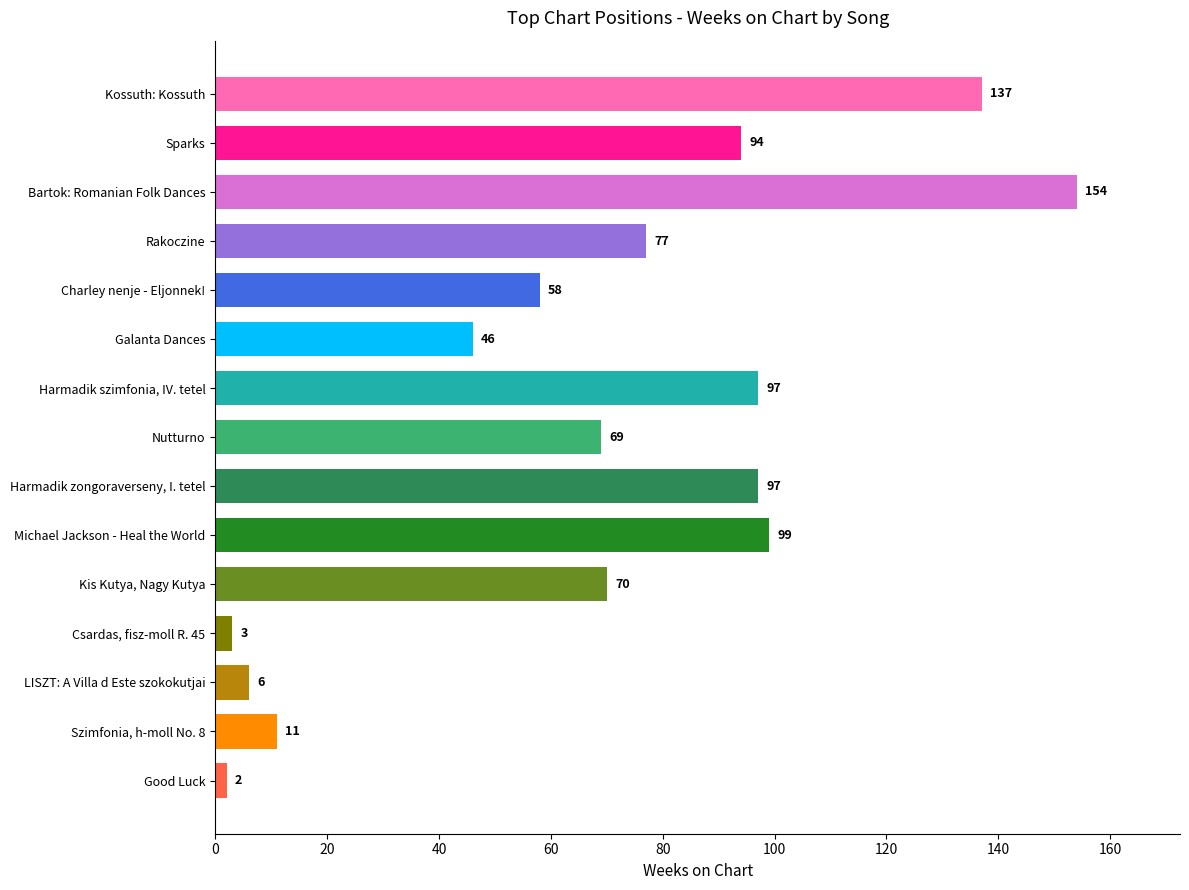

What is the label of the 8th bar from the bottom?

Nutturno